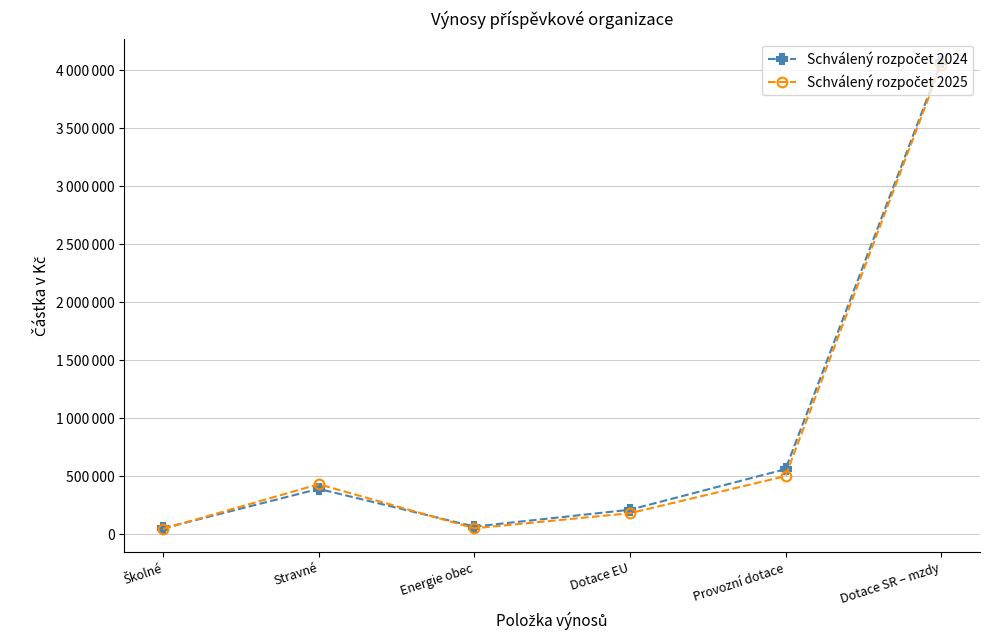

List the labels in order of Schválený rozpočet 2025 value, smallest first.

Školné, Energie obec, Dotace EU, Stravné, Provozní dotace, Dotace SR – mzdy